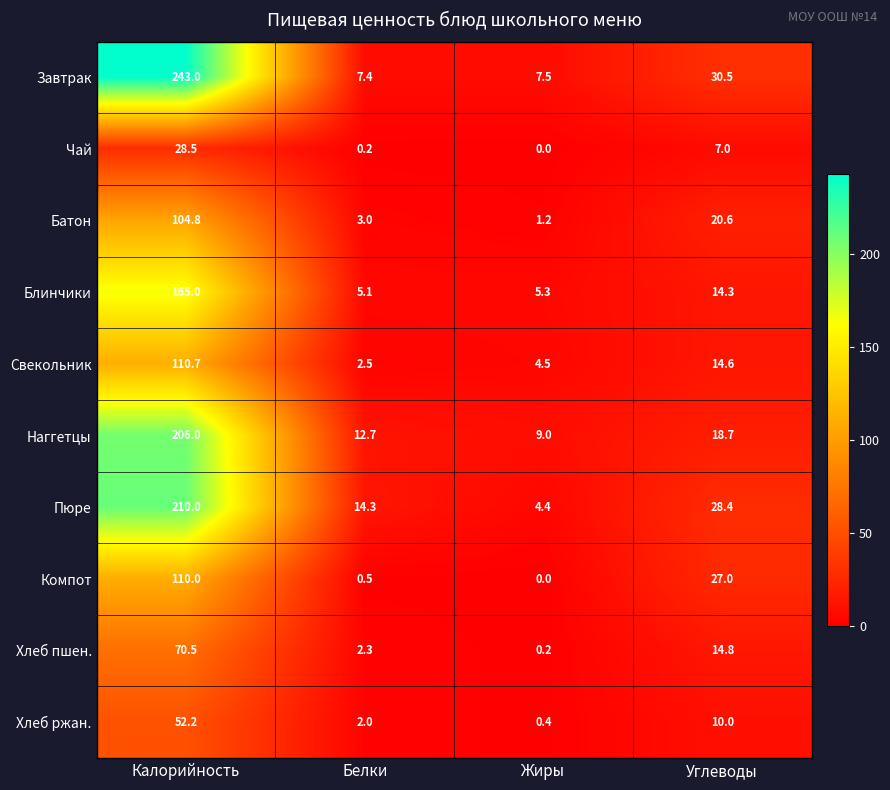

What is the difference between the highest and lowest values at Углеводы?

23.5